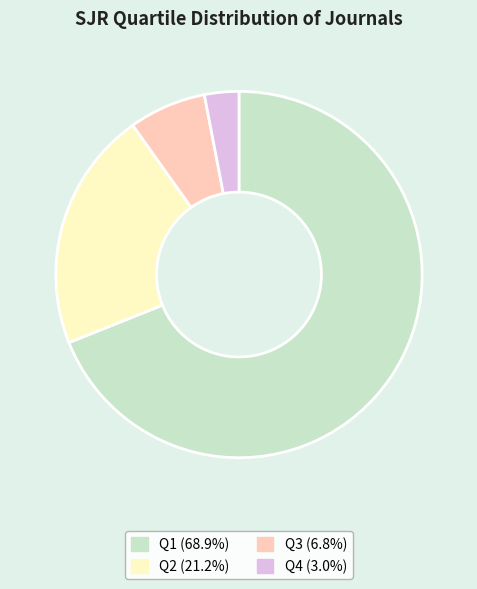

What is the smallest slice in the pie chart?

Q4